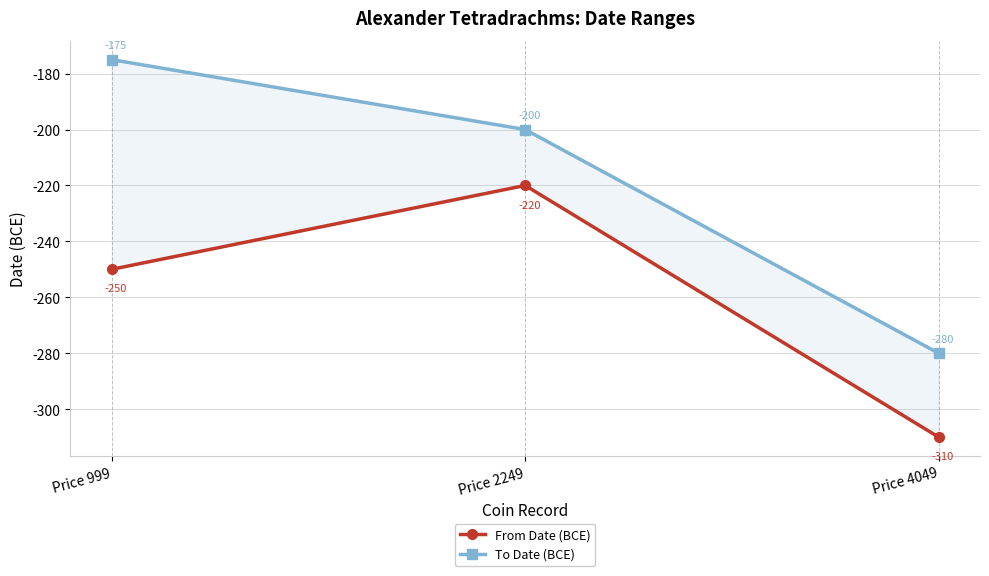

True or false: From Date (BCE) has a value of -250 at Price 999.

True